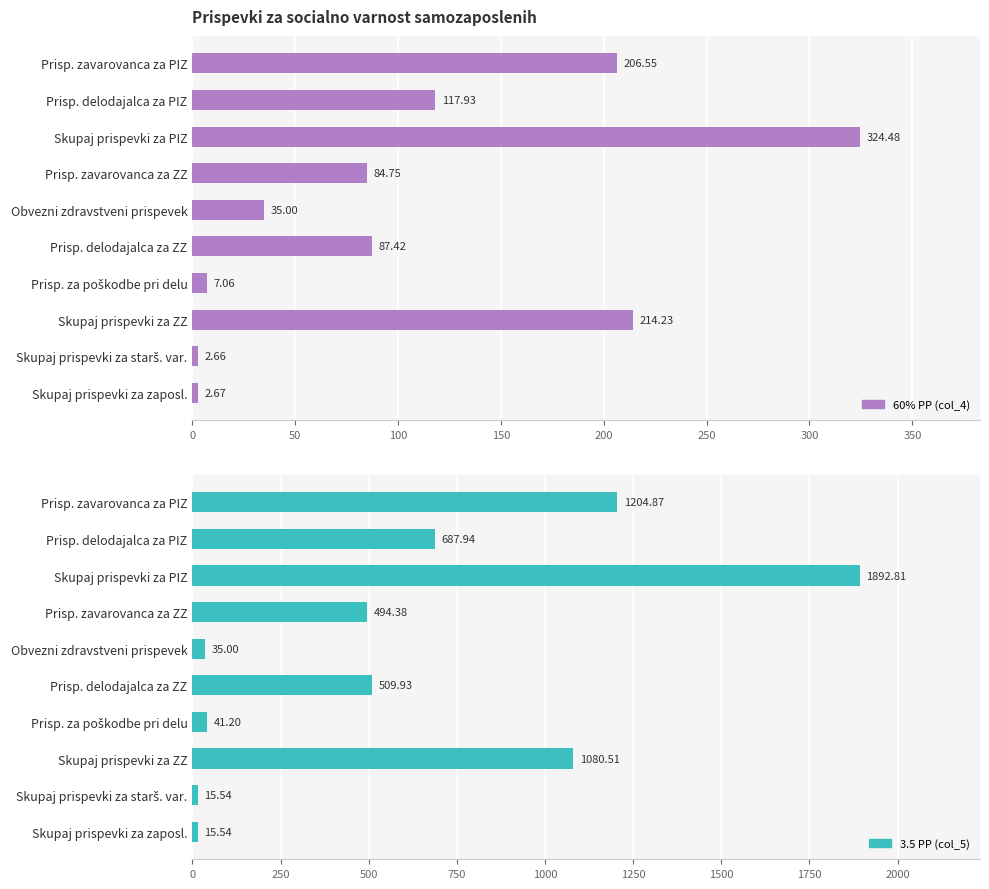

Does the chart contain any negative values?

No